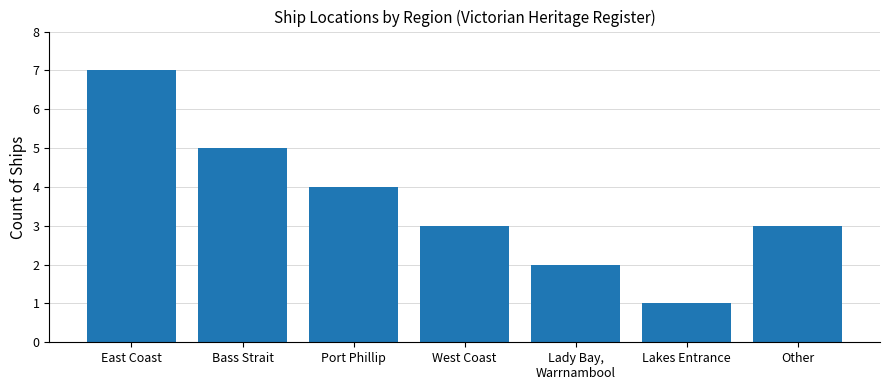

How many distinct data groups are displayed?

1